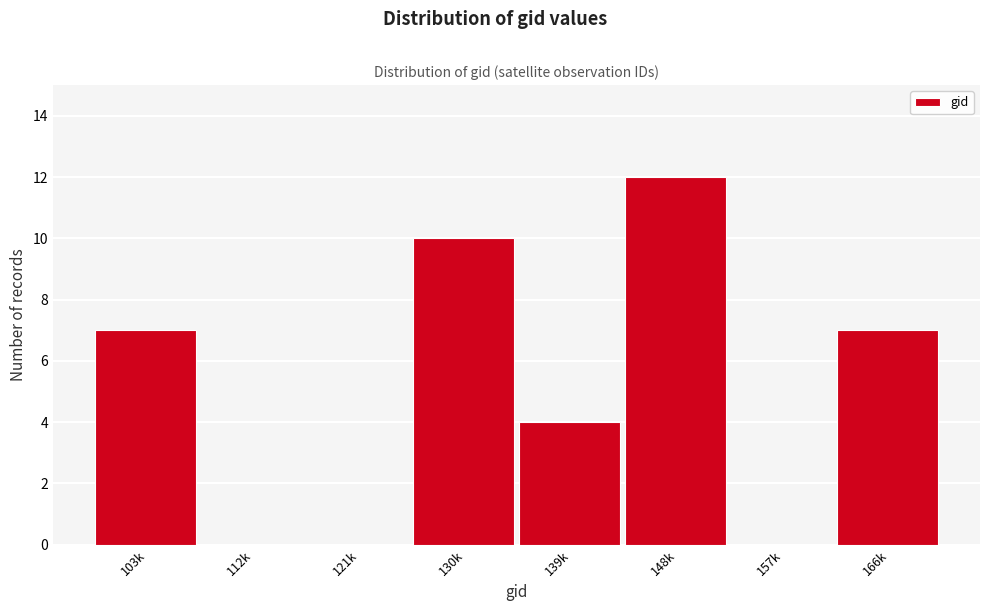

Reading right to left, list all the values displayed in this chart.

166k=7	157k=0	148k=12	139k=4	130k=10	121k=0	112k=0	103k=7